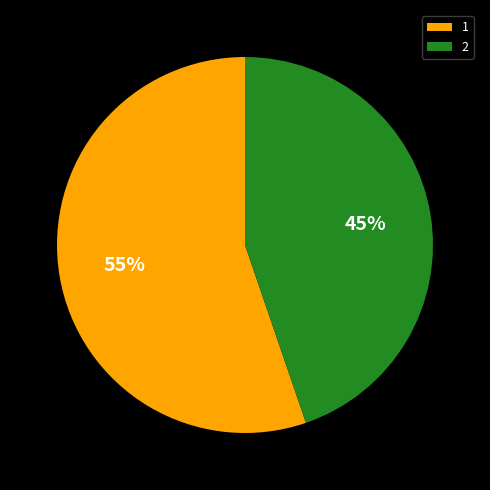

To the nearest percent, what is the average slice percentage?

50%